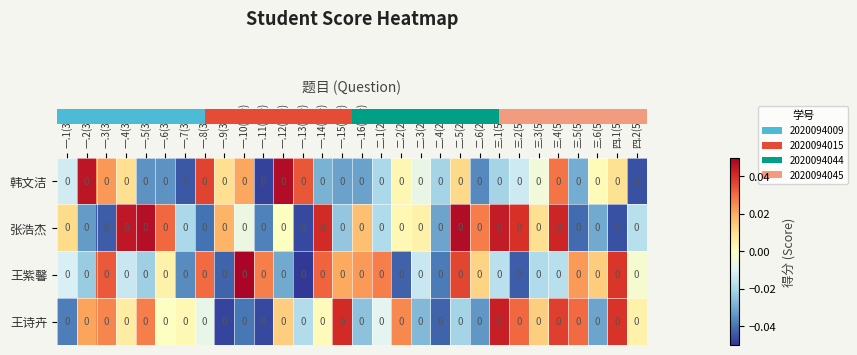

Which has a higher value, 二.1(2分) or 一.10(3分)?

一.10(3分)